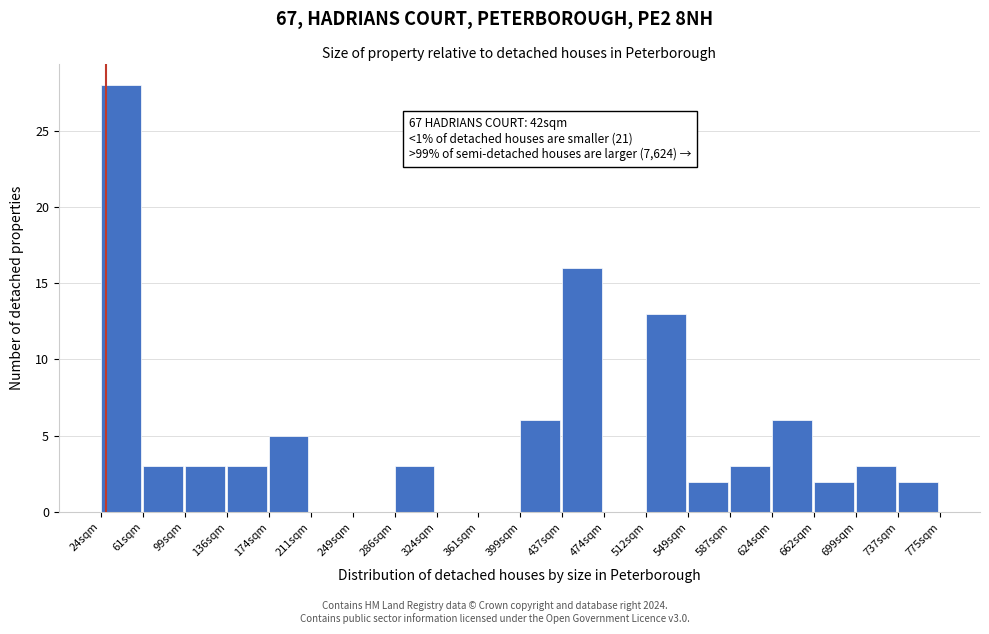

Over which range of the x-axis is the bar tallest?

25 to 60